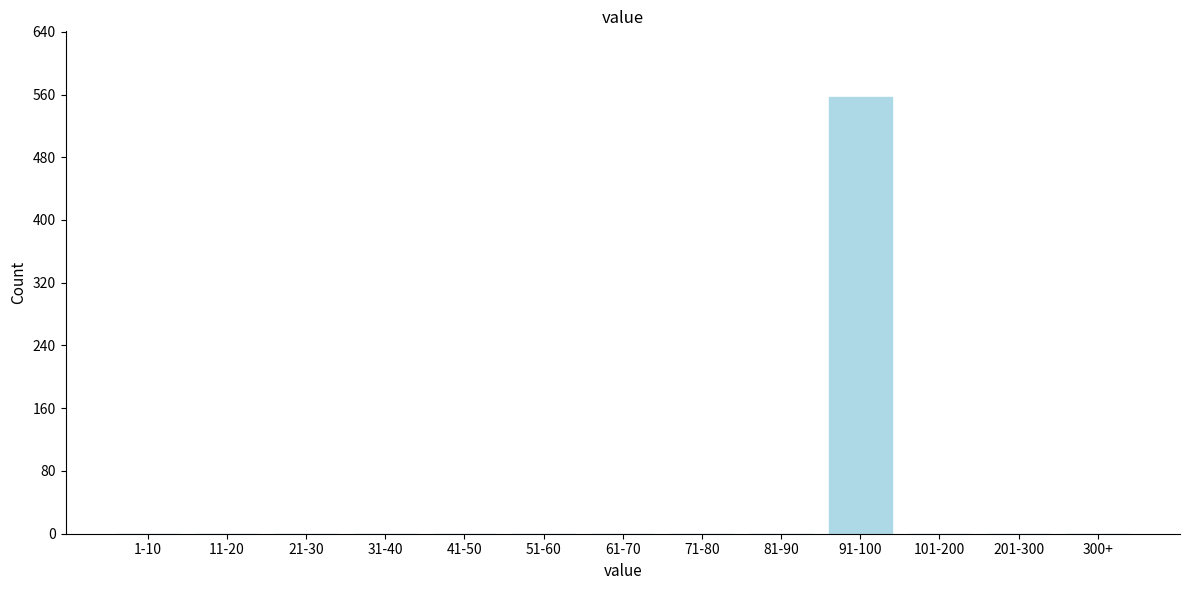

Reading left to right, what are all the values shown in this chart?

1-10=0	11-20=0	21-30=0	31-40=0	41-50=0	51-60=0	61-70=0	71-80=0	81-90=0	91-100=557	101-200=0	201-300=0	300+=0